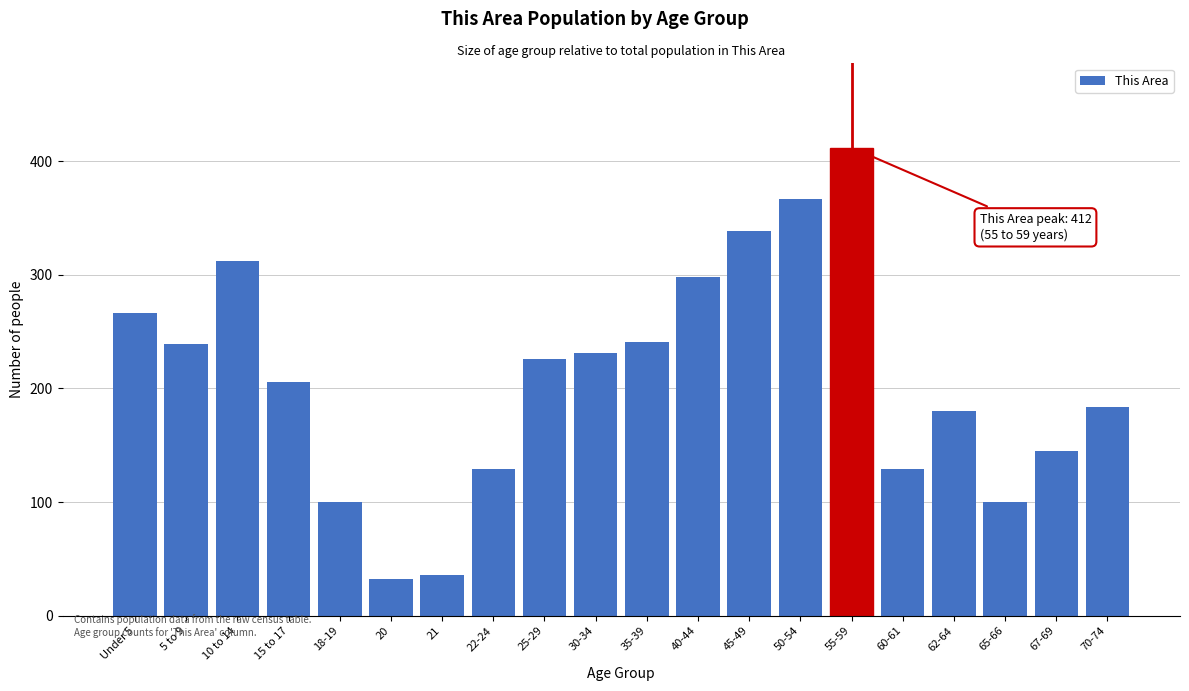

Reading right to left, extract all data points from this chart.

70-74=184	67-69=145	65-66=100	62-64=180	60-61=129	55-59=412	50-54=367	45-49=339	40-44=298	35-39=241	30-34=231	25-29=226	22-24=129	21=36	20=32	18-19=100	15 to 17=206	10 to 14=312	5 to 9=239	Under 5=266